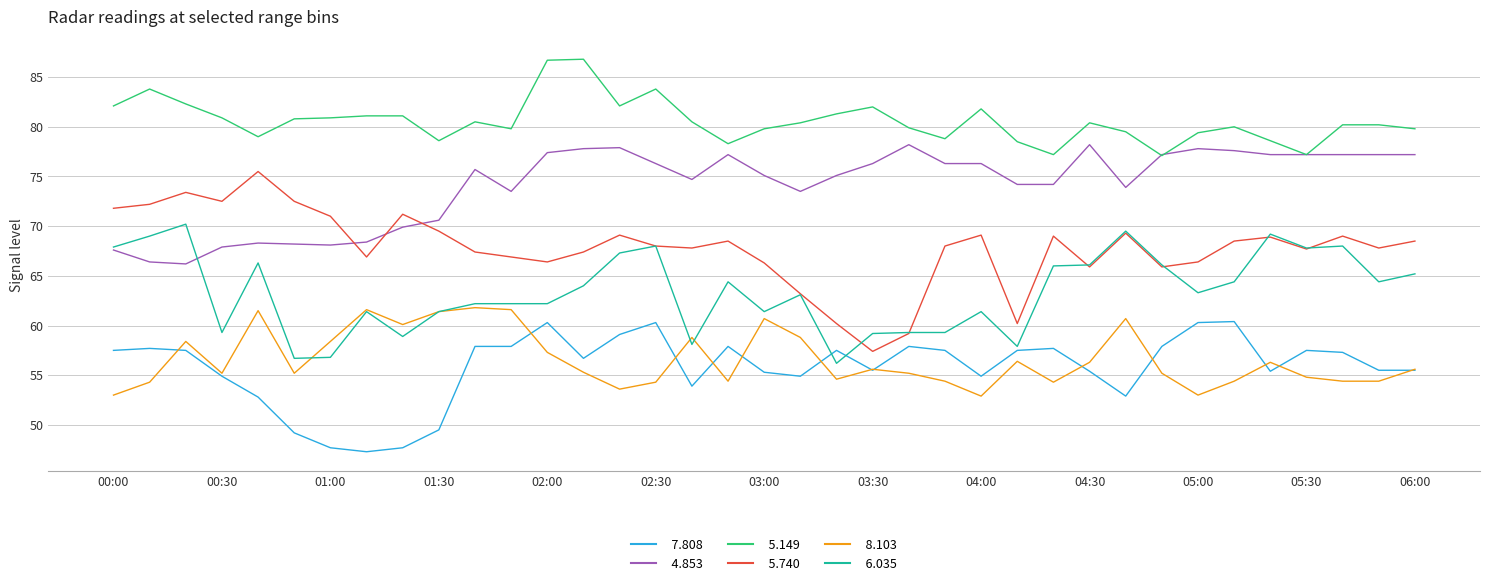

What is the smallest value displayed?

47.3